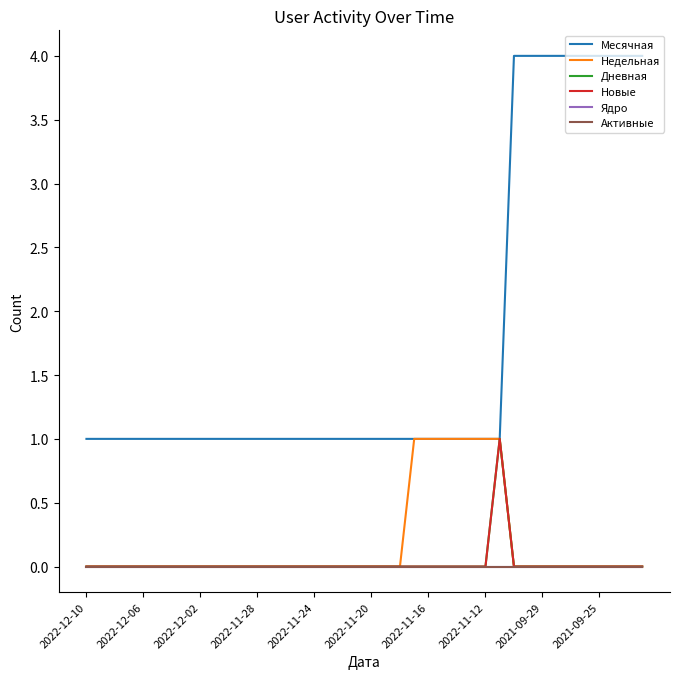

Does the chart have visible grid lines?

No